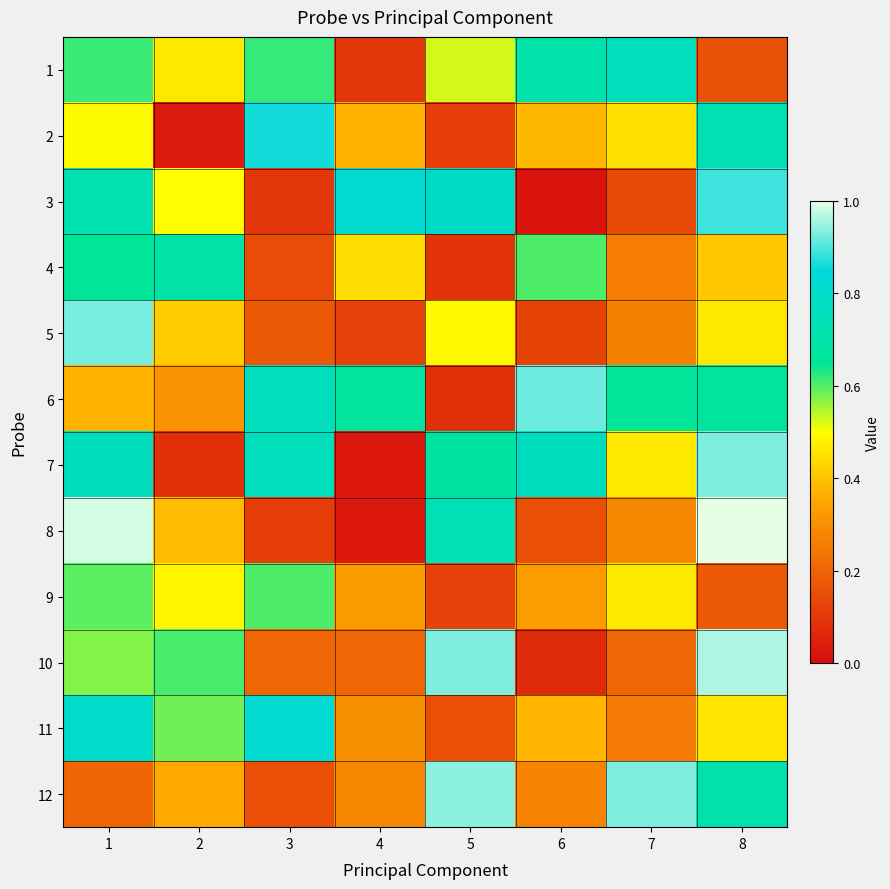

Between 6 and 8, which is larger?

6